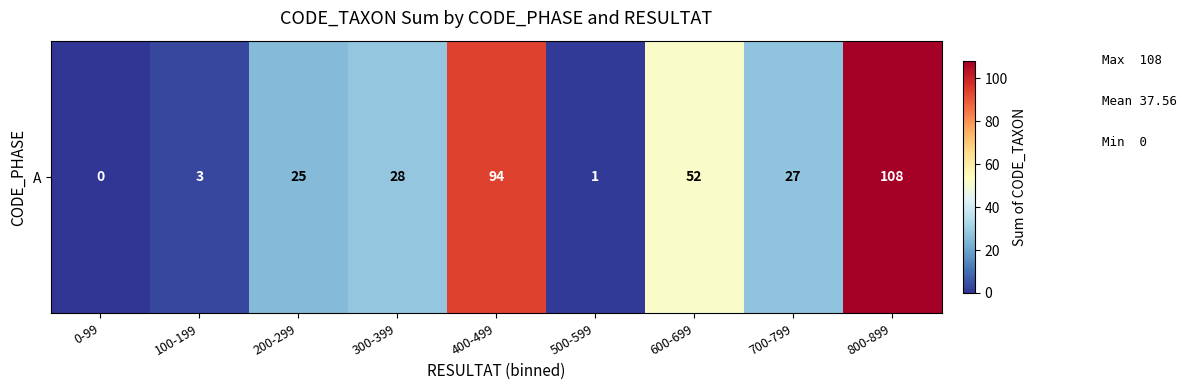

What is the sum of all values?

338